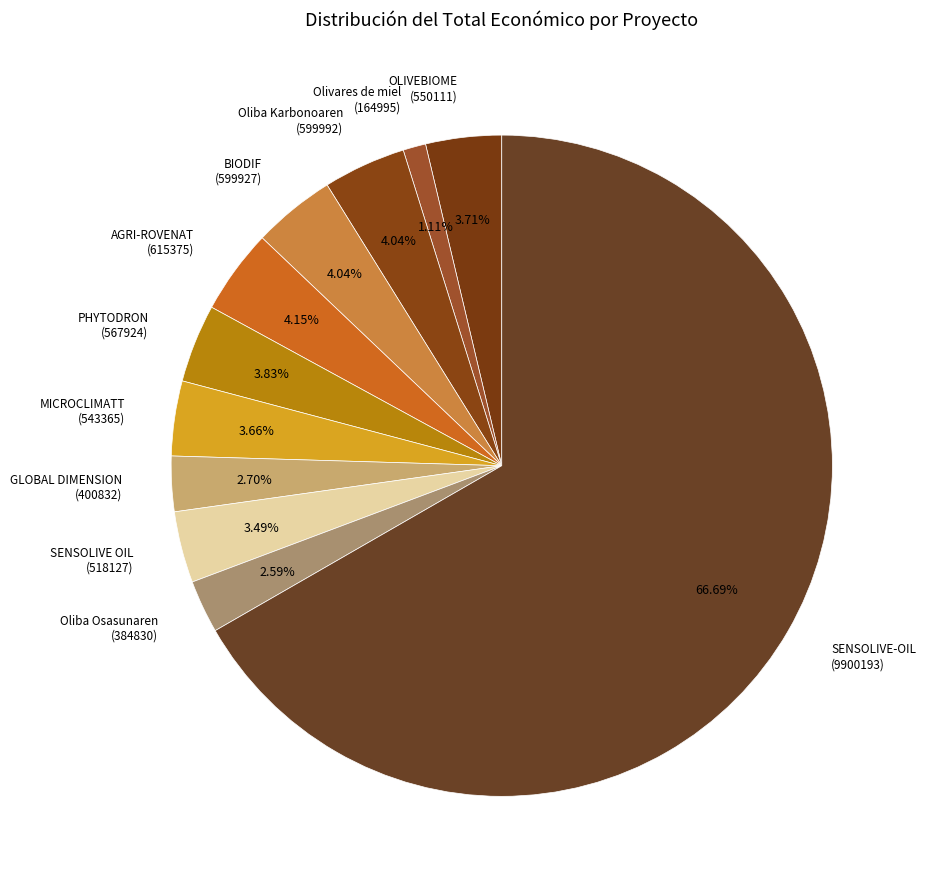

What is the ratio of the value at SENSOLIVE OIL (518127) to the value at Oliba Osasunaren (384830)?

1.3